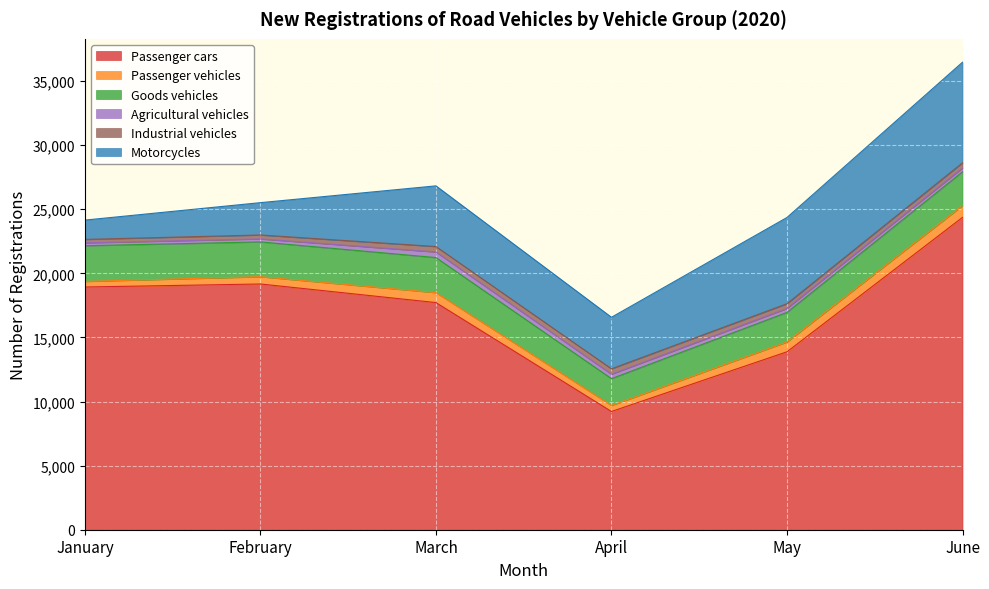

Where is the first local maximum for Agricultural vehicles?

March